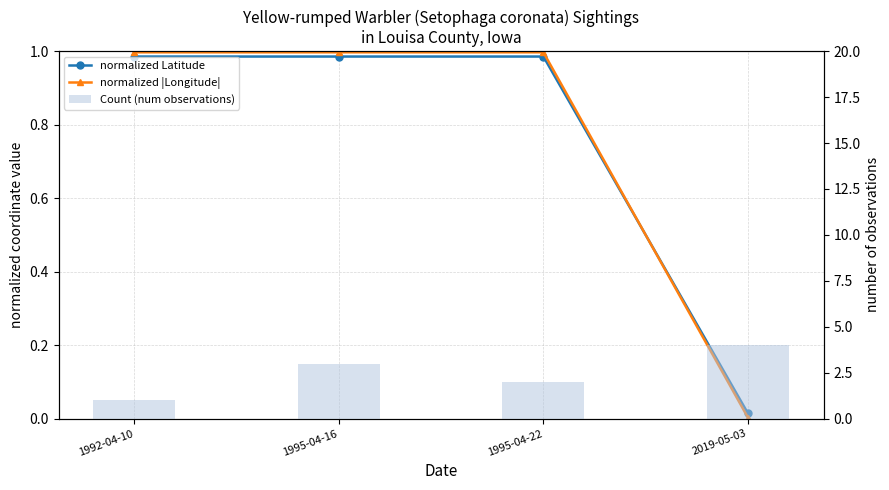

Reading right to left, extract all data points from this chart.

normalized Latitude: 0.0	1.0	1.0	1.0
normalized |Longitude|: 0.0	1.0	1.0	1.0
Count (num observations): 4.0	2.0	3.0	1.0